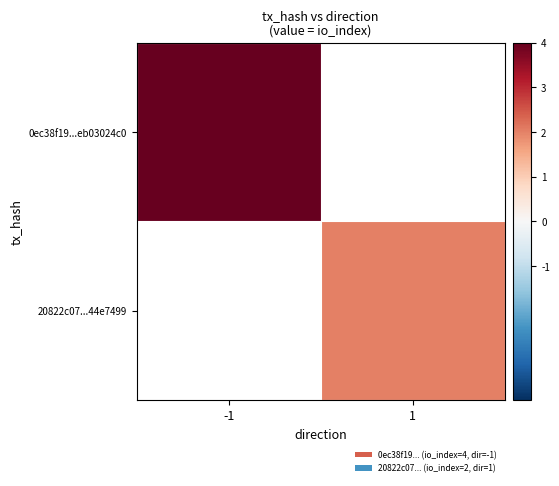

The value of 0ec38f19...eb03024c0 at -1 is 6.1. True or false?

False